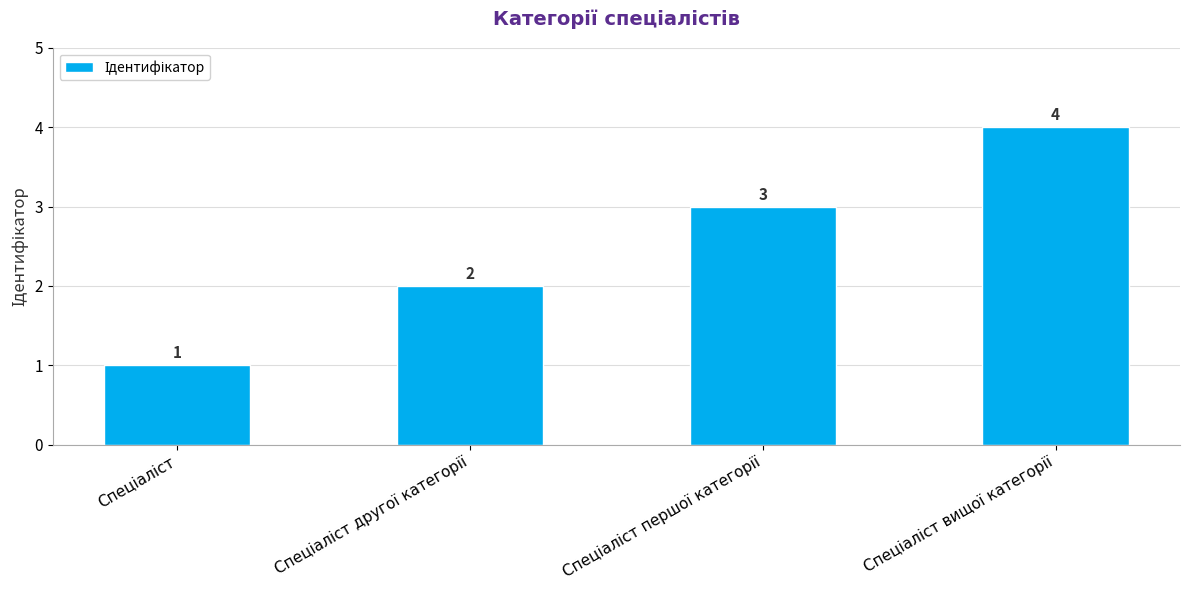

What is the sum of all values?

10